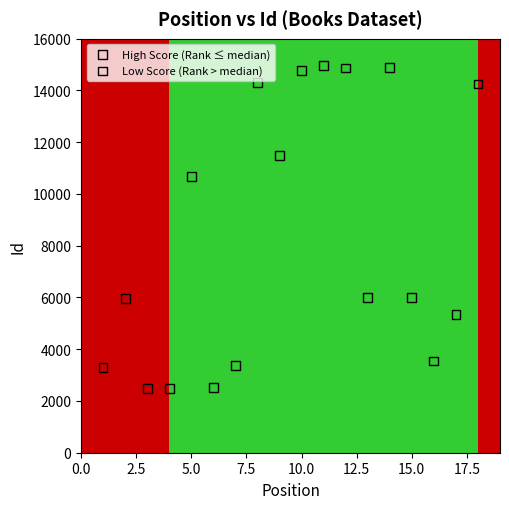

Which series contains the lowest Y value?

High Score (Rank ≤ median)